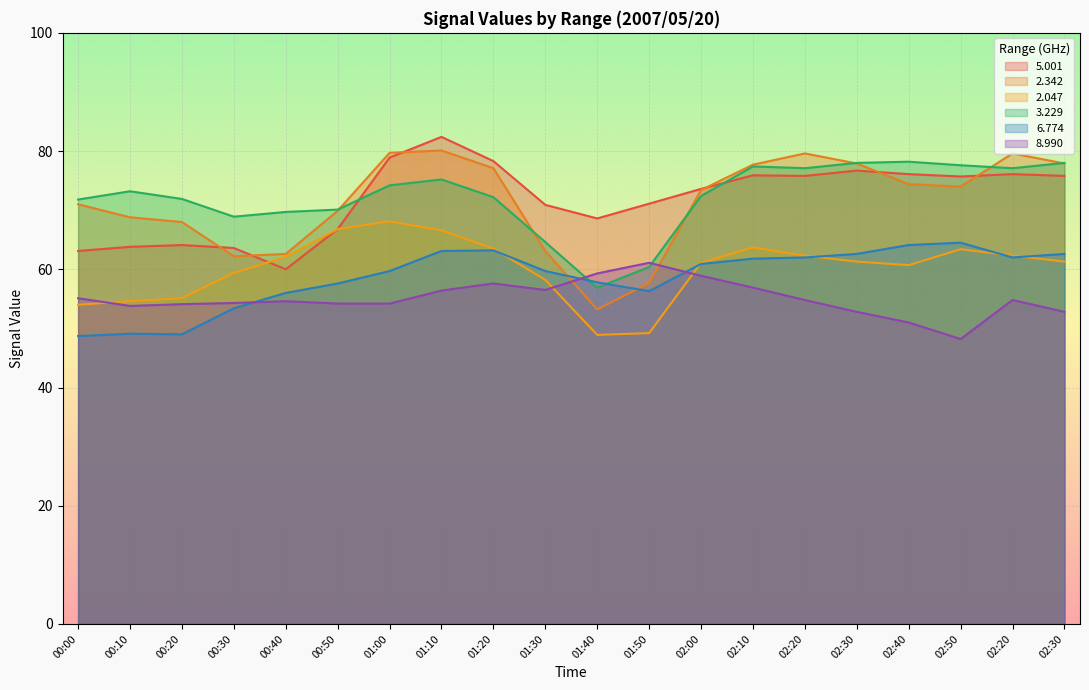

True or false:   5.001 has more than 0 points higher than both neighbors.

True